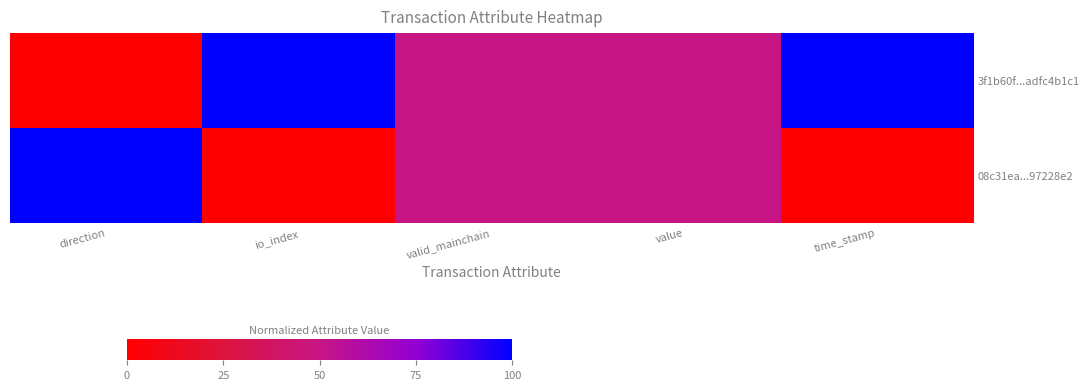

What is the spread (max minus min) of values at io_index?

1.0